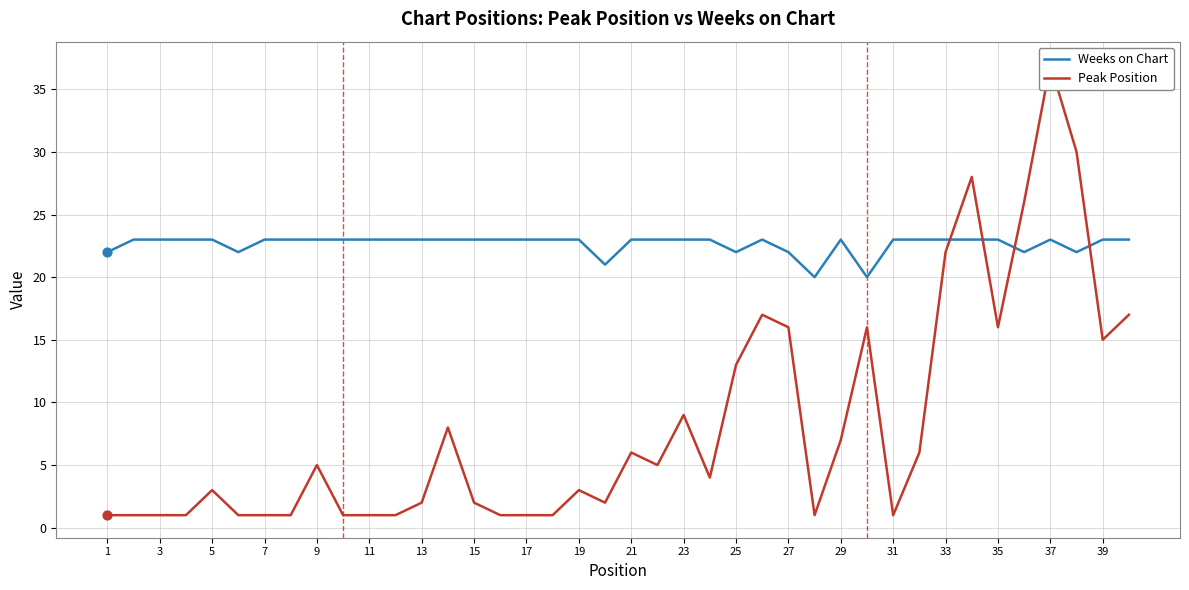

Which series has the largest total across all categories?

Weeks on Chart